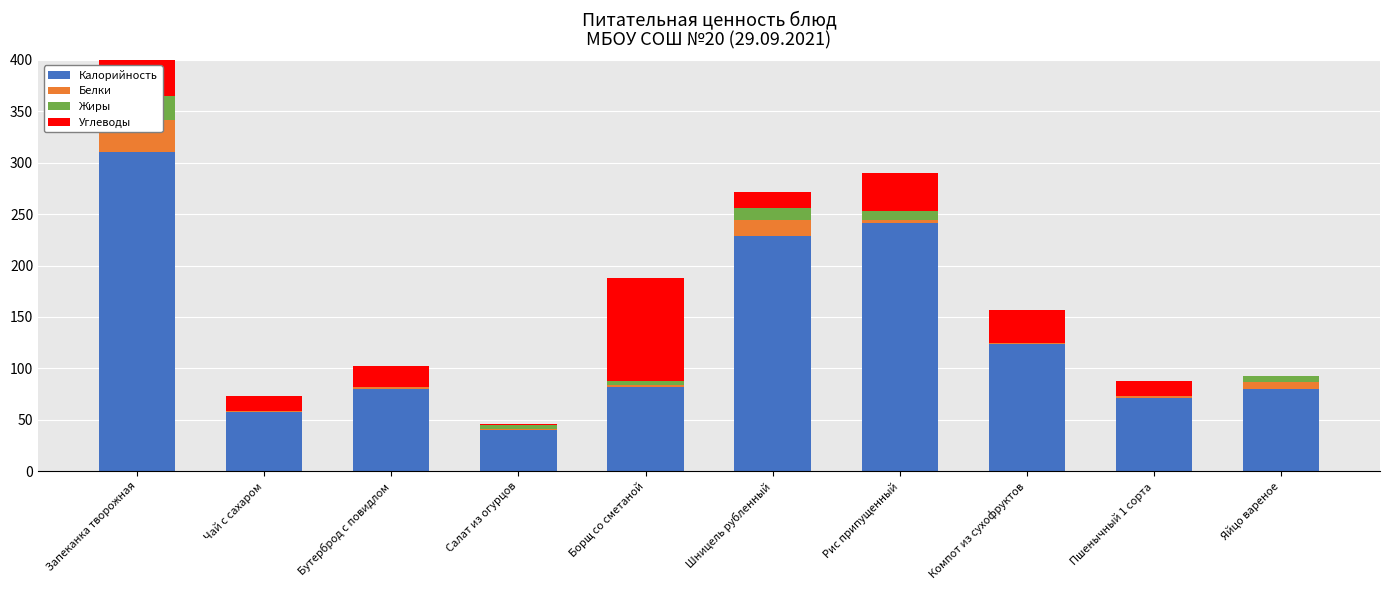

What position from the right is Яйцо вареное?

1